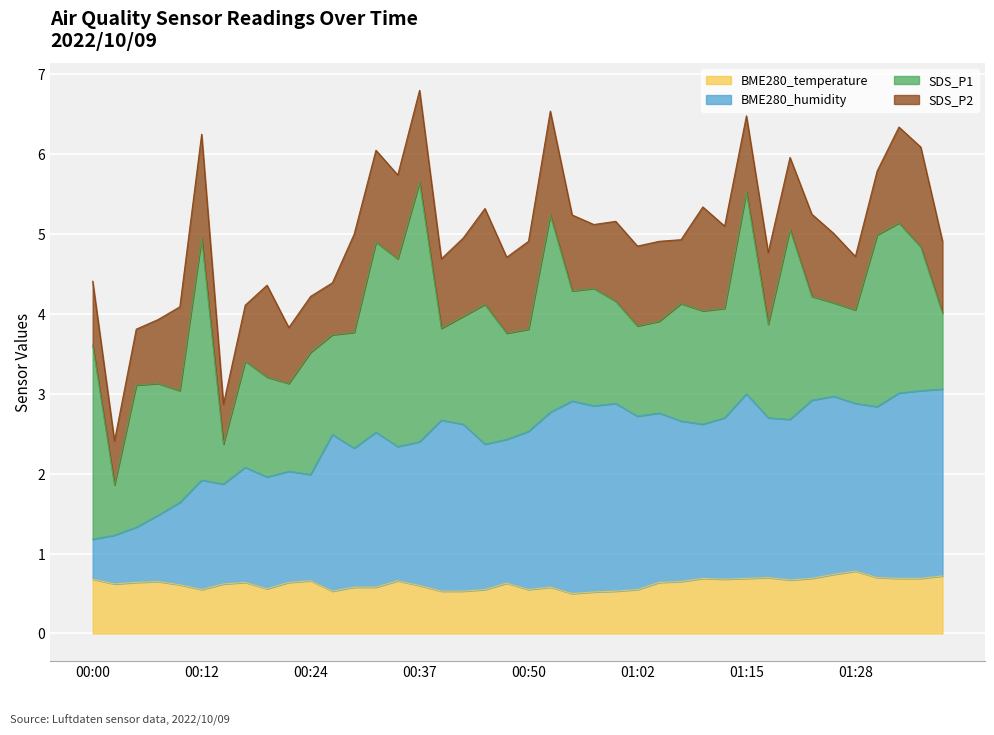

What is the sum of the BME280_temperature values at 00:03 and 00:12?

1.2